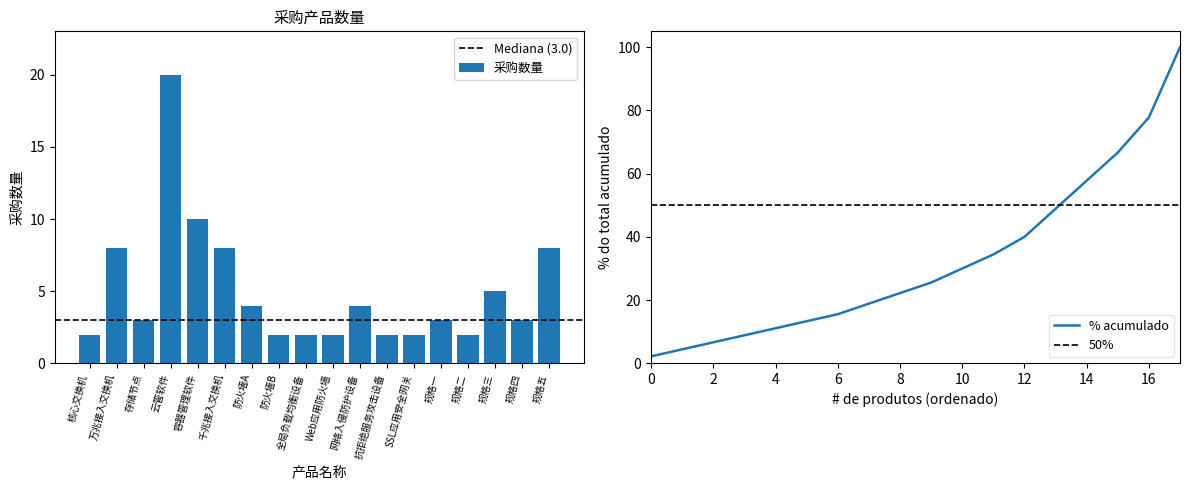

What is the sum of all values?

90